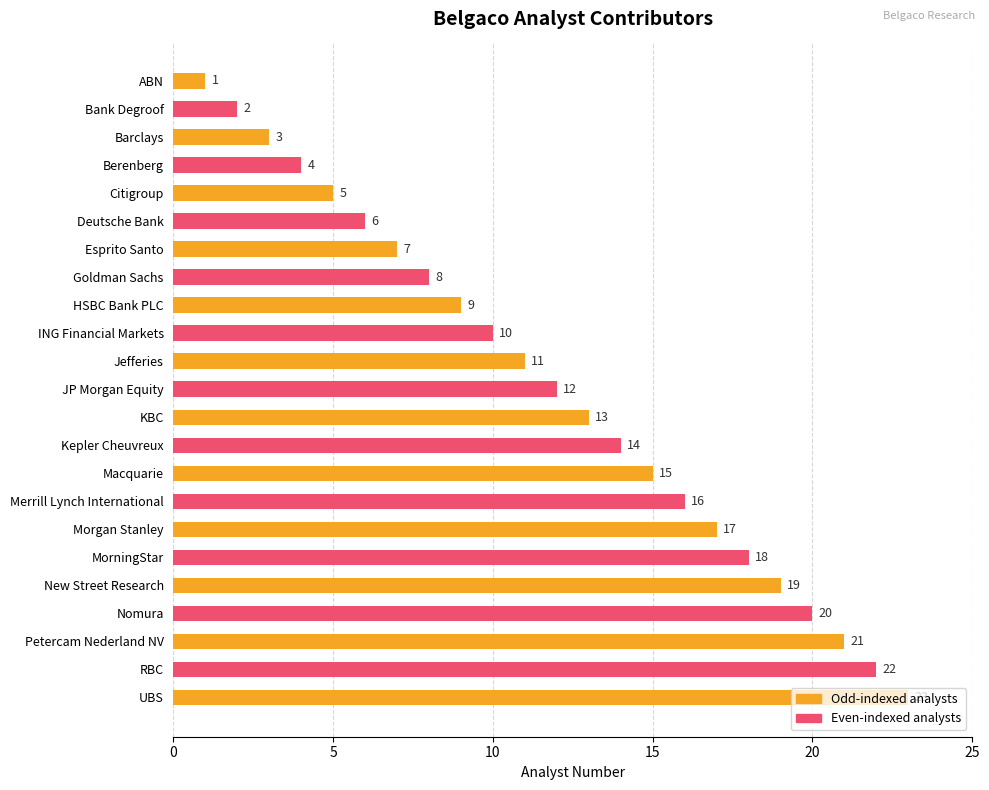

List the labels in order of value, largest first.

UBS, RBC, Petercam Nederland NV, Nomura, New Street Research, MorningStar, Morgan Stanley, Merrill Lynch International, Macquarie, Kepler Cheuvreux, KBC, JP Morgan Equity, Jefferies, ING Financial Markets, HSBC Bank PLC, Goldman Sachs, Esprito Santo, Deutsche Bank, Citigroup, Berenberg, Barclays, Bank Degroof, ABN